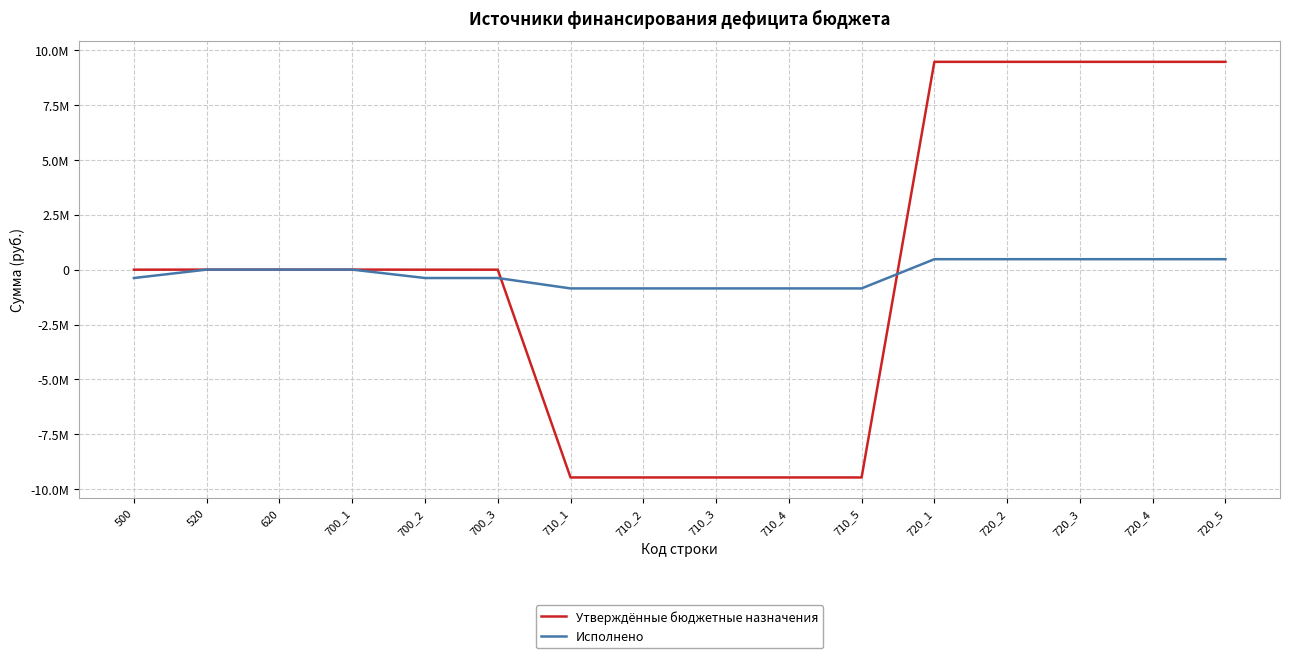

Read the Утверждённые бюджетные назначения value at 710_5.

-9460400.0